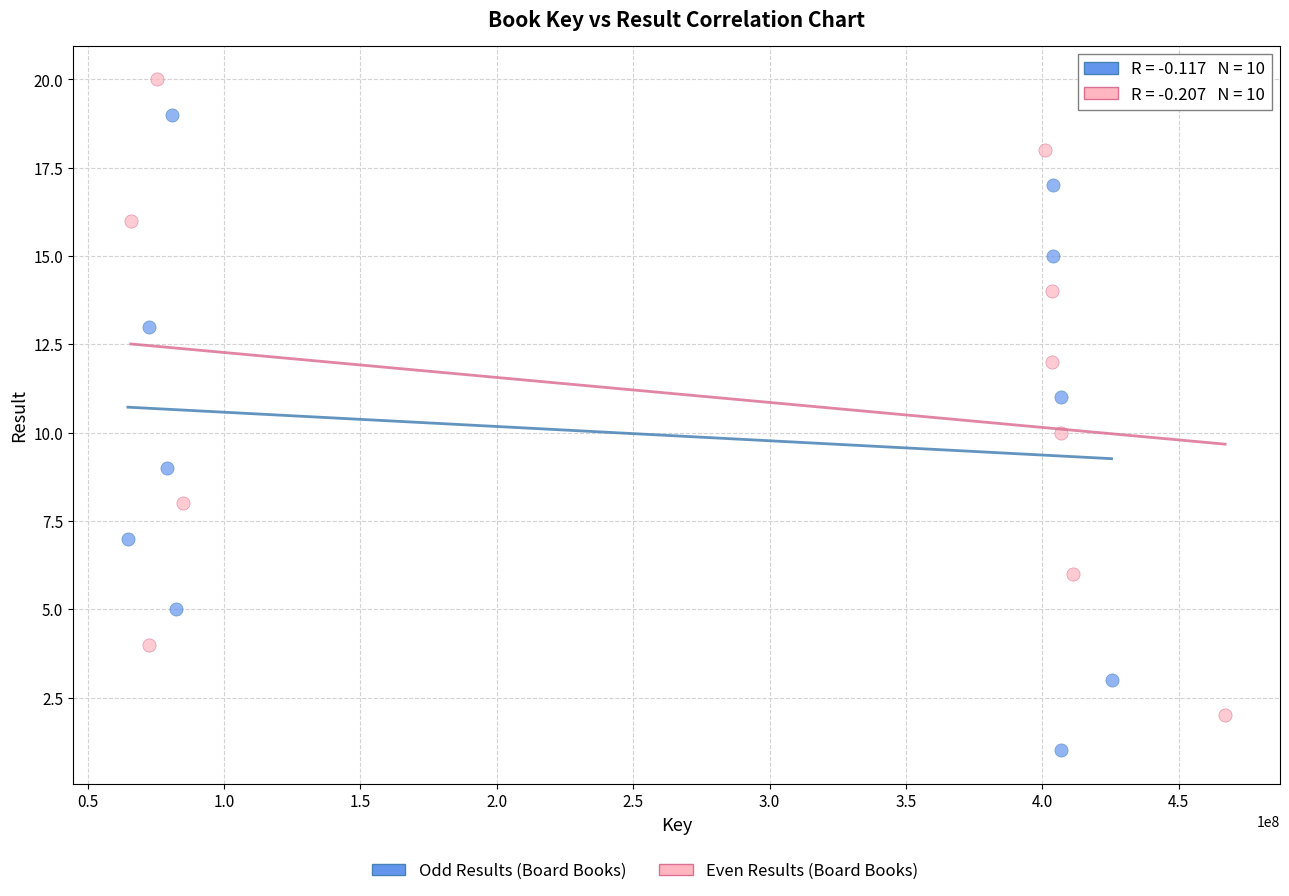

Which series contains the highest Y value?

Even Results (Board Books)